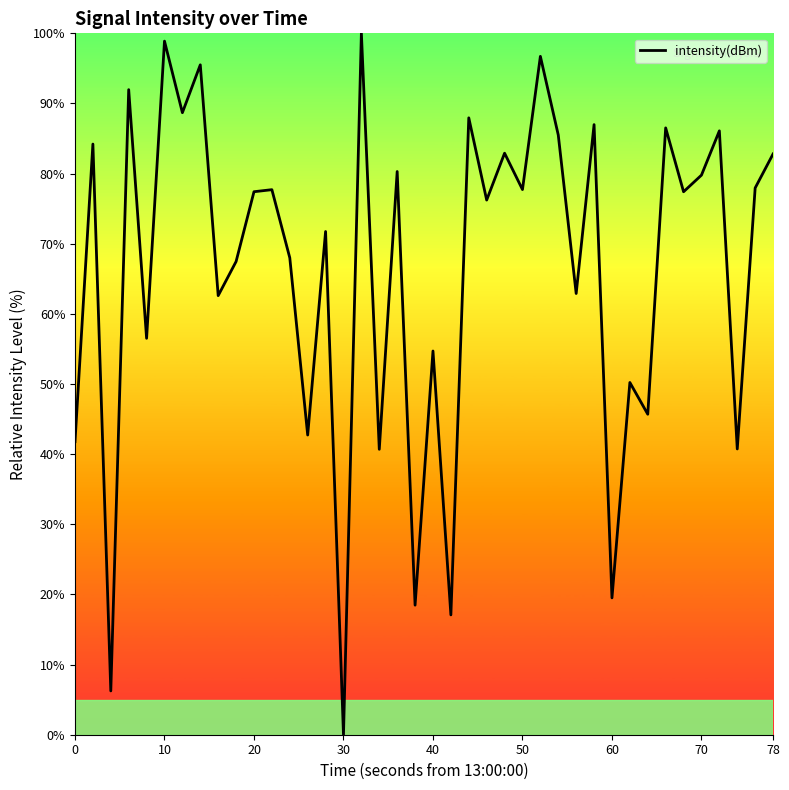

What is the difference between the maximum and minimum values?

100.0